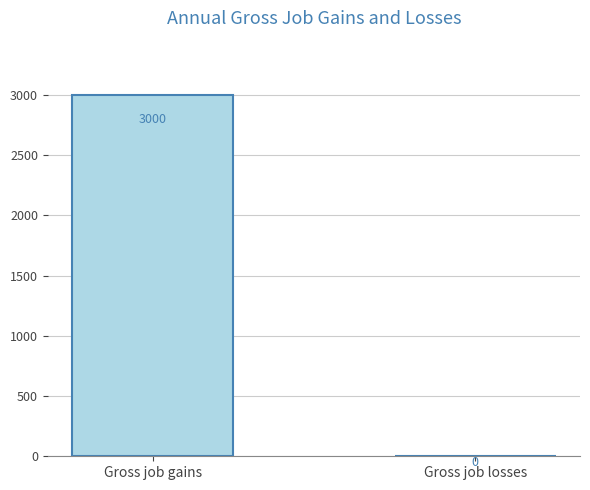

Does the chart contain stacked bars?

No